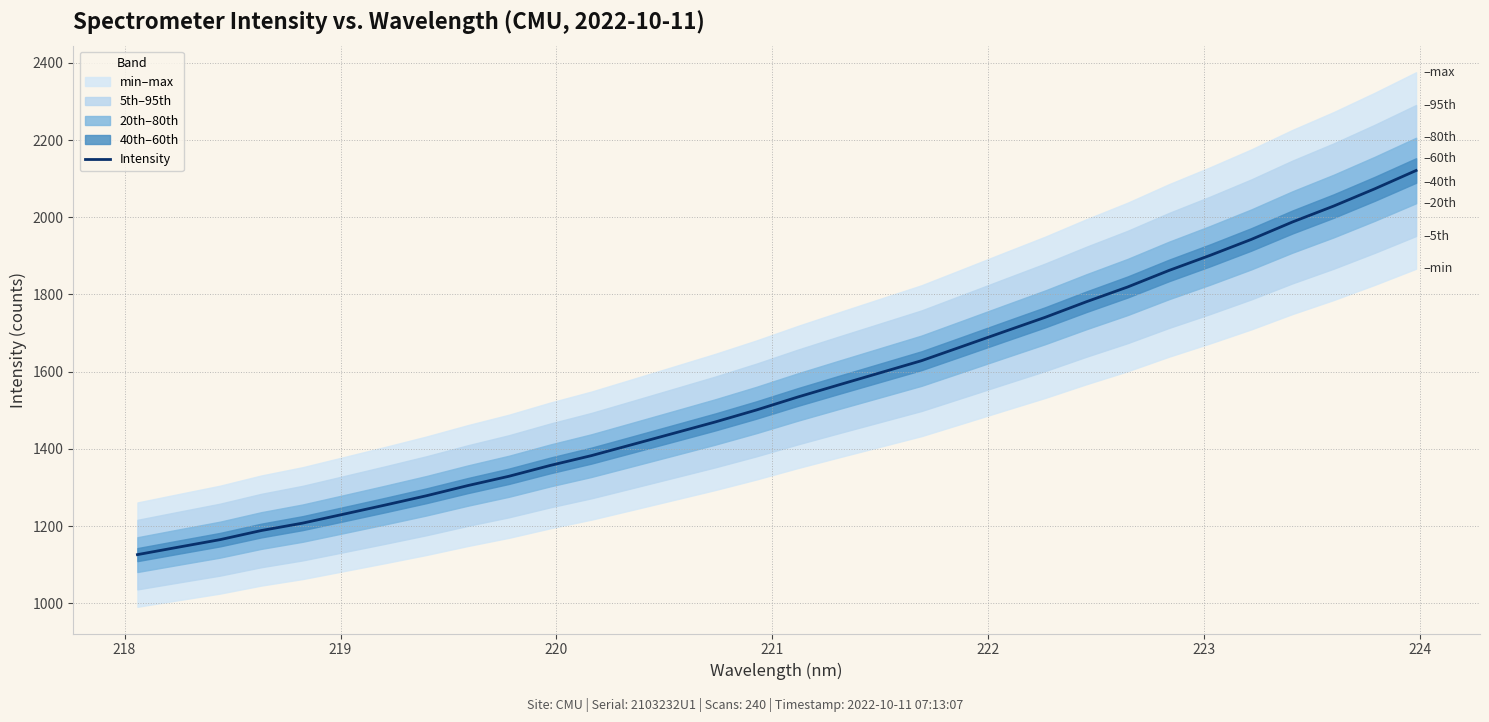

The chart shows a value of 1158.6 at 25. True or false?

False